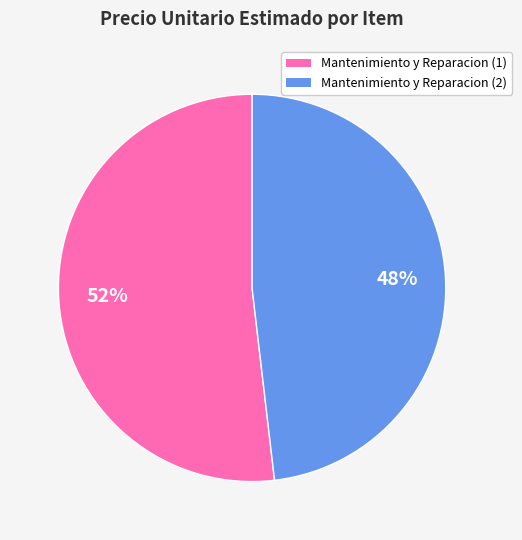

How many segments does this pie chart have?

2